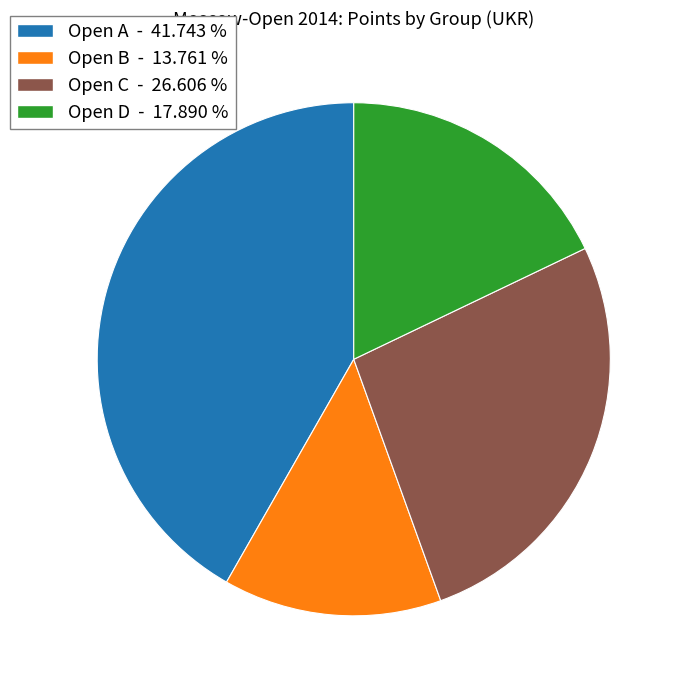

Is there a majority slice in this chart?

No